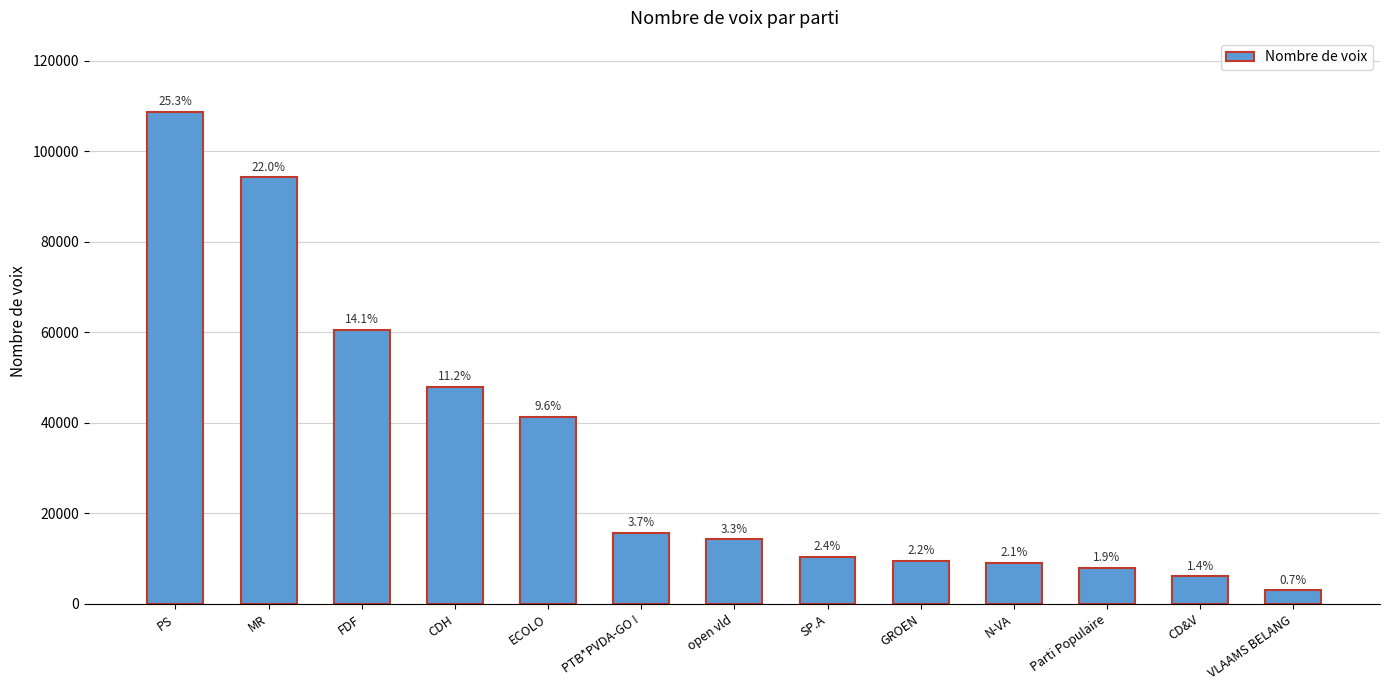

What is the value of the 2nd bar from the left?

94227